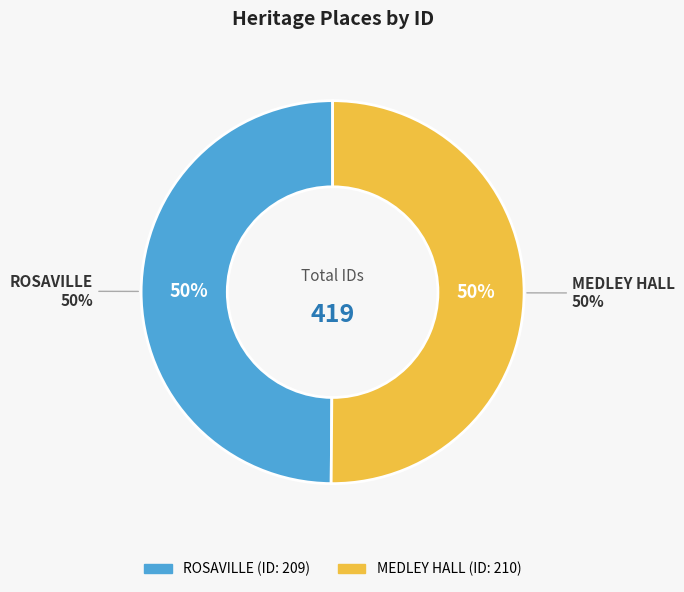

Is it true that ROSAVILLE is 37% of the pie?

False